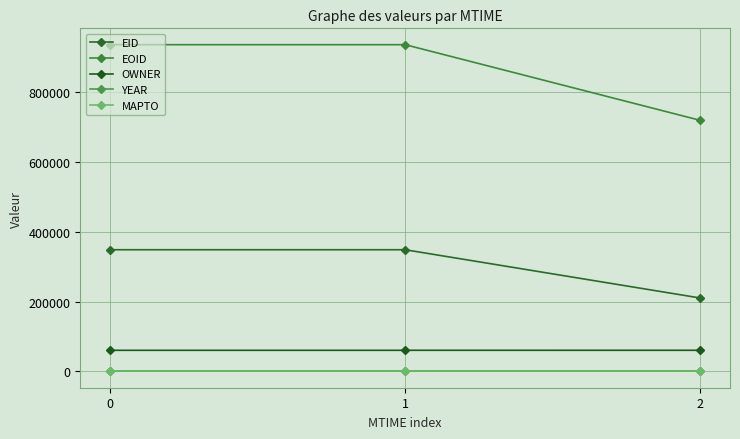

Is it true that EOID equals 935881 at 0?

True